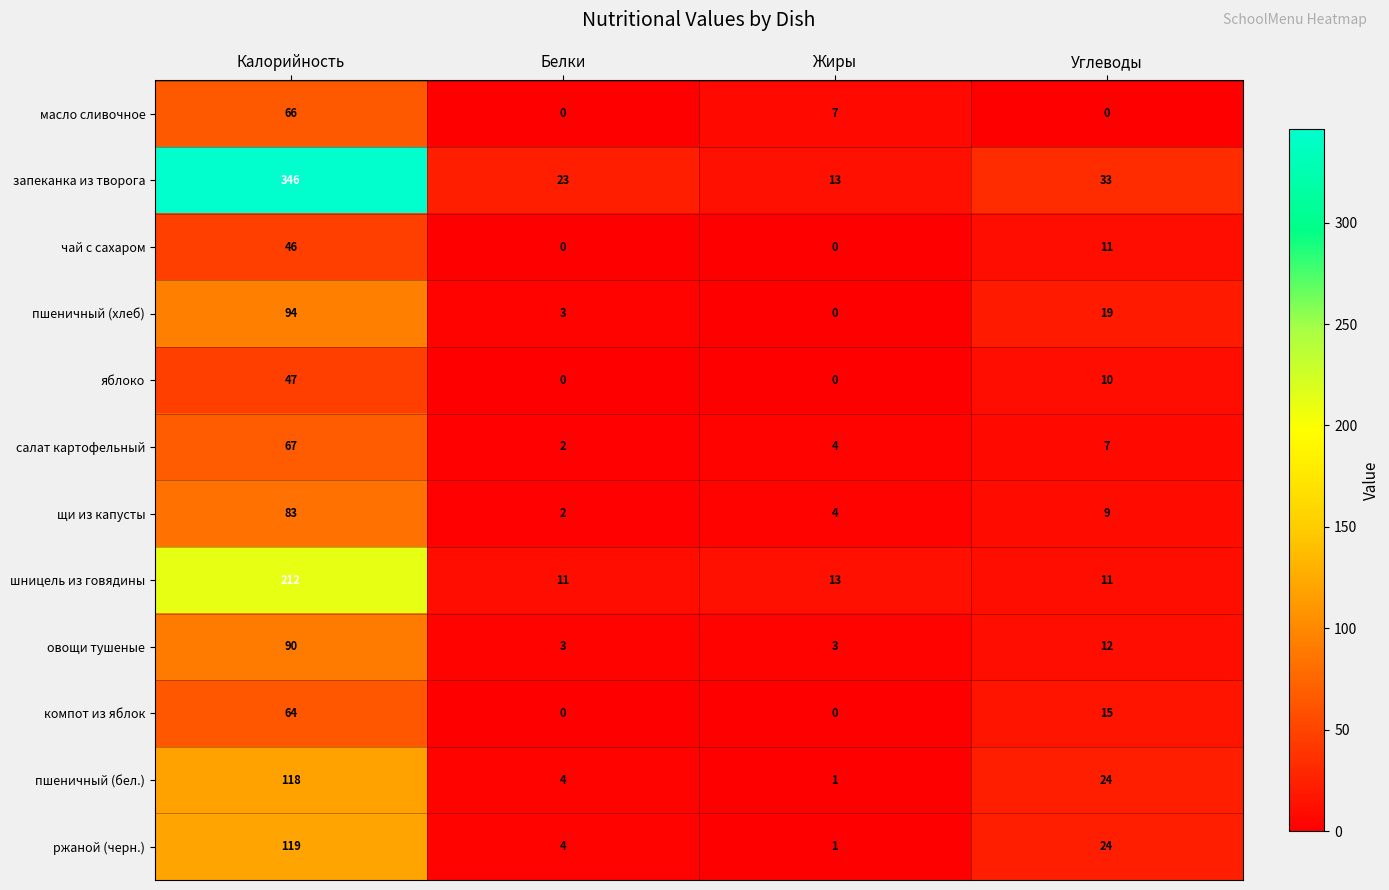

At which label does пшеничный (бел.) reach its minimum?

Жиры